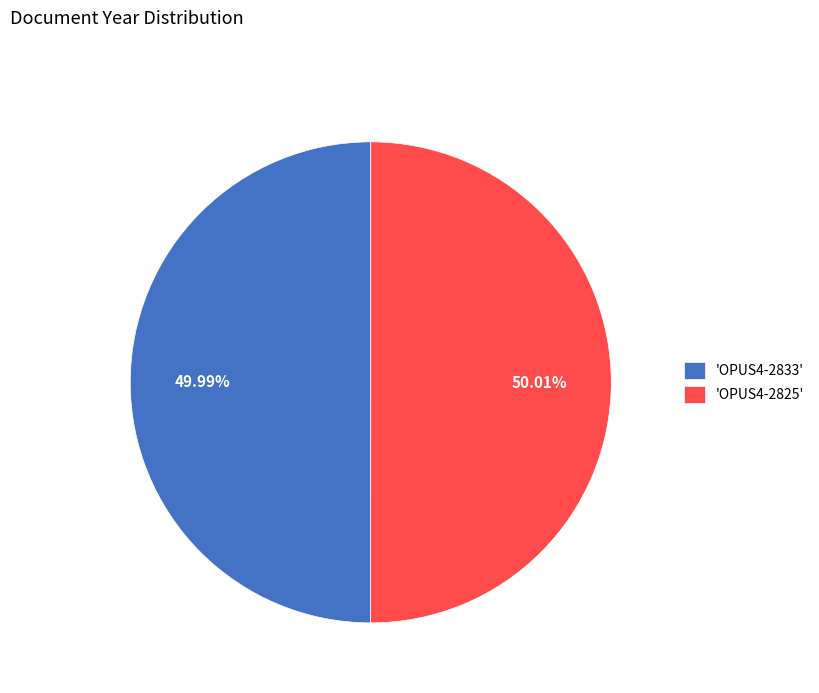

Do 'OPUS4-2833' and 'OPUS4-2825' together represent more than half of the pie?

Yes